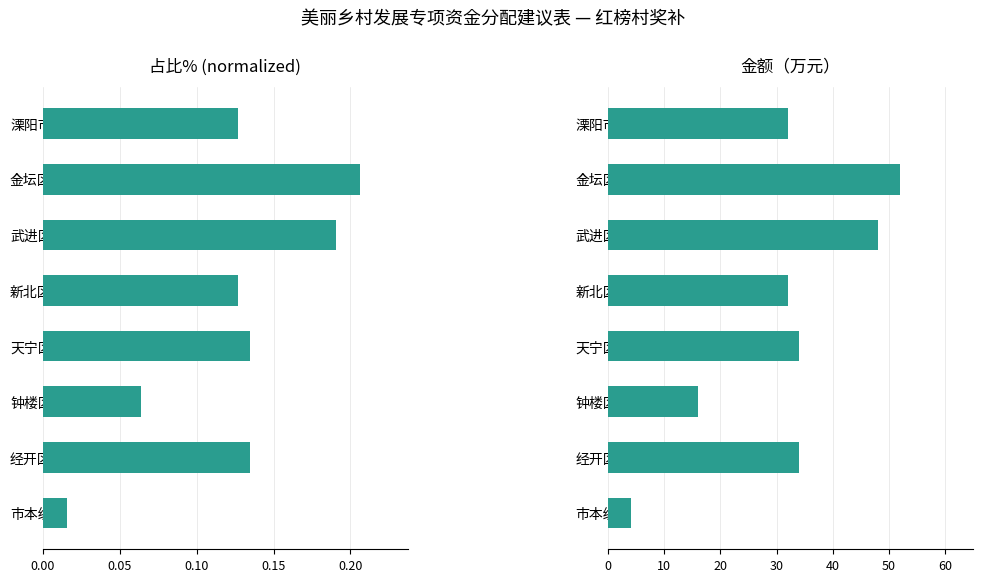

List the series in order of their overall mean, lowest first.

占比%, 金额（万元）